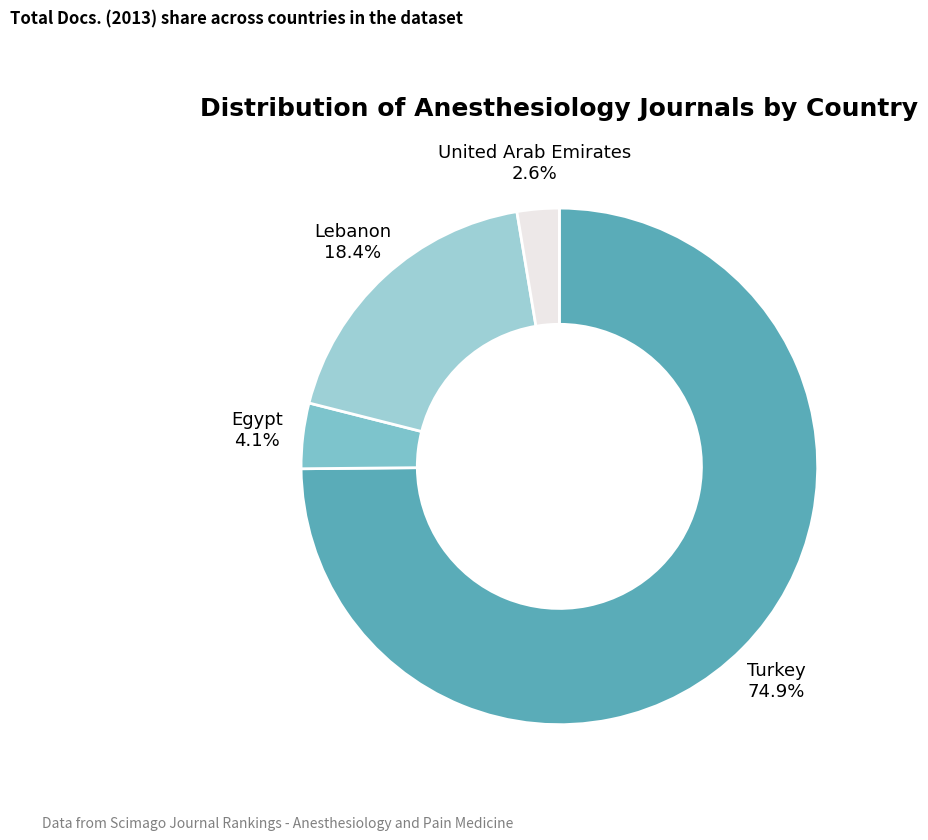

What is the ratio of the value at Egypt to the value at Turkey?

0.1